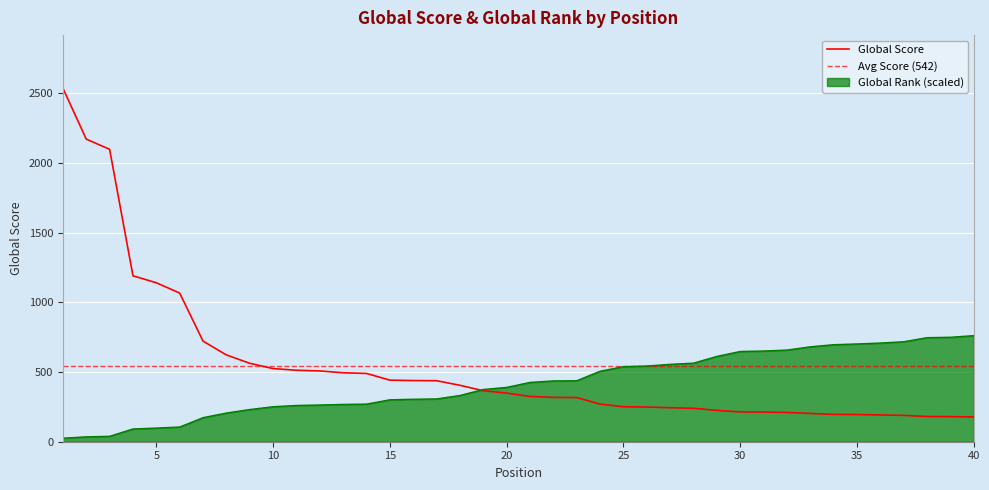

List the labels in order of Global Rank value, smallest first.

1, 2, 3, 4, 5, 6, 7, 8, 9, 10, 11, 12, 13, 14, 15, 16, 17, 18, 19, 20, 21, 22, 23, 24, 25, 26, 27, 28, 29, 30, 31, 32, 33, 34, 35, 36, 37, 38, 39, 40